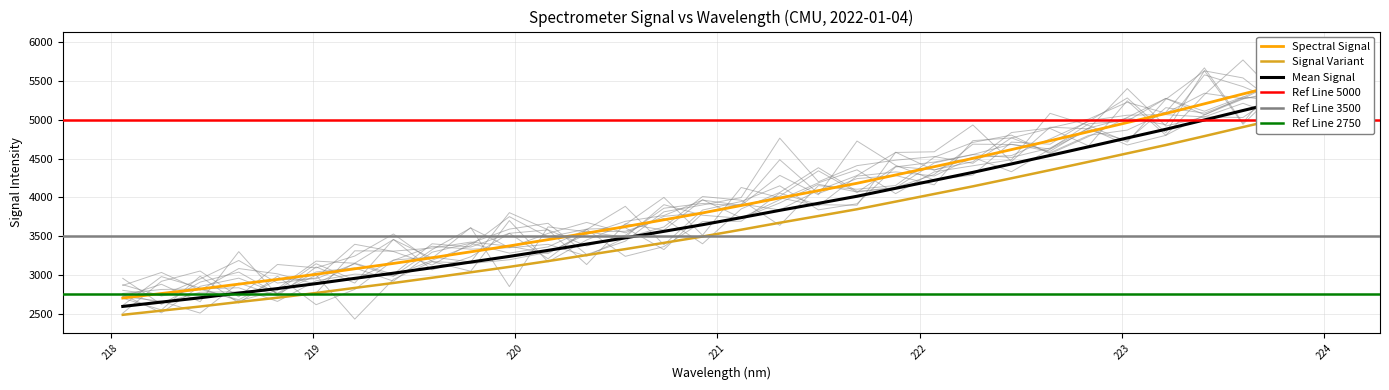

What is the label of the 29th point from the left?

223.408